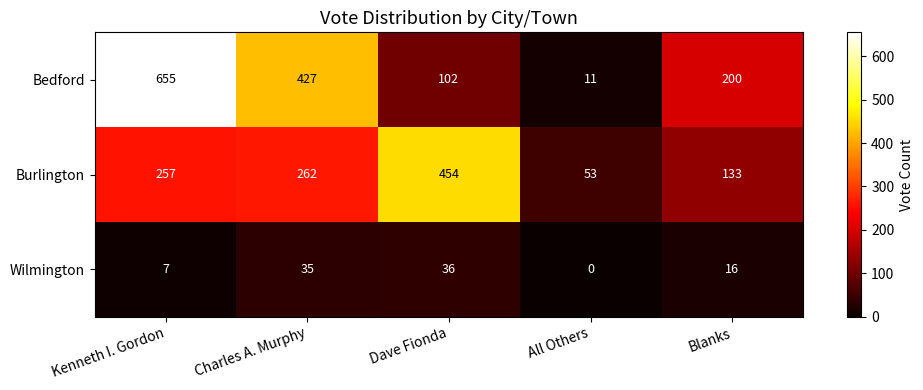

Which category has the lowest value across all series?

All Others